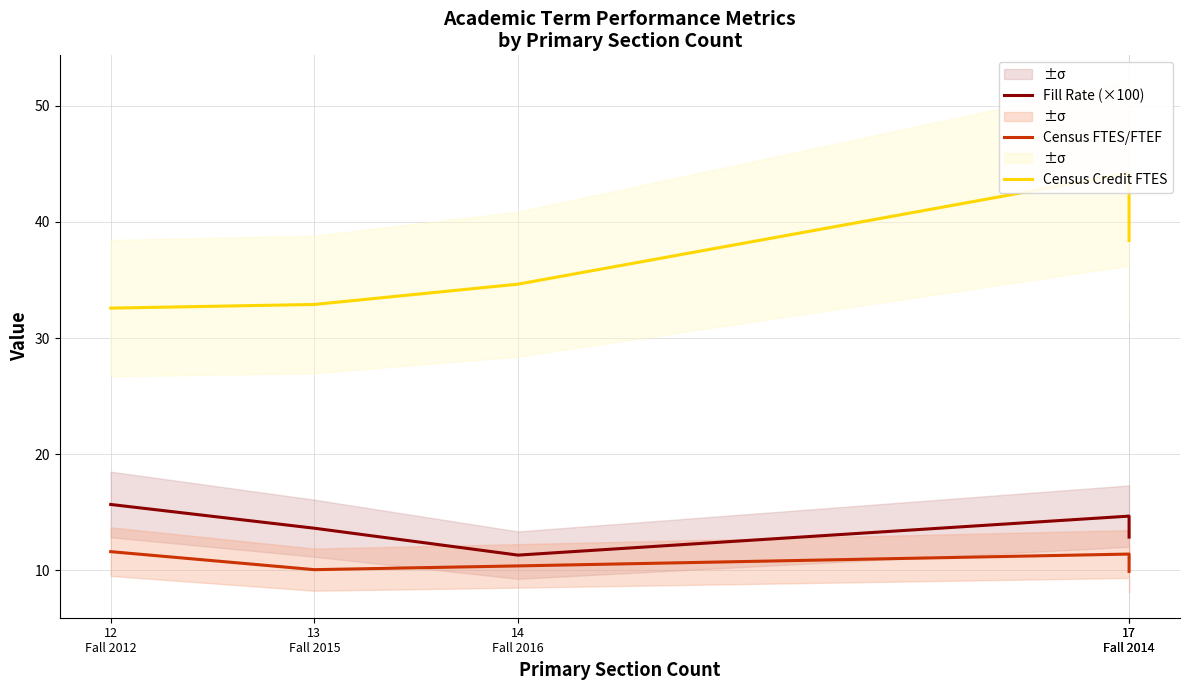

What are all the series names shown in the legend?

Fill Rate (×100), Census FTES/FTEF, Census Credit FTES